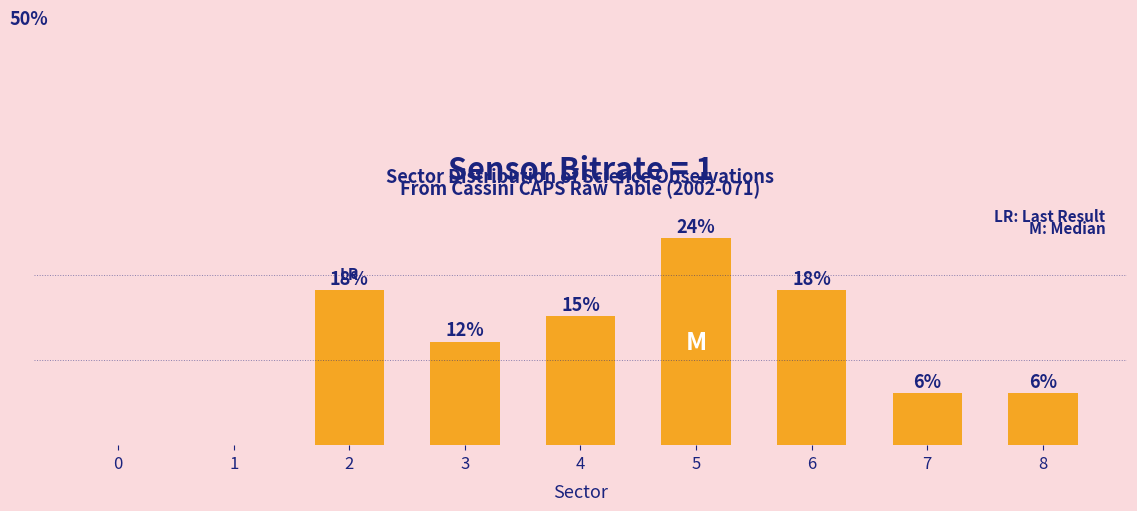

Are the bars horizontal?

No